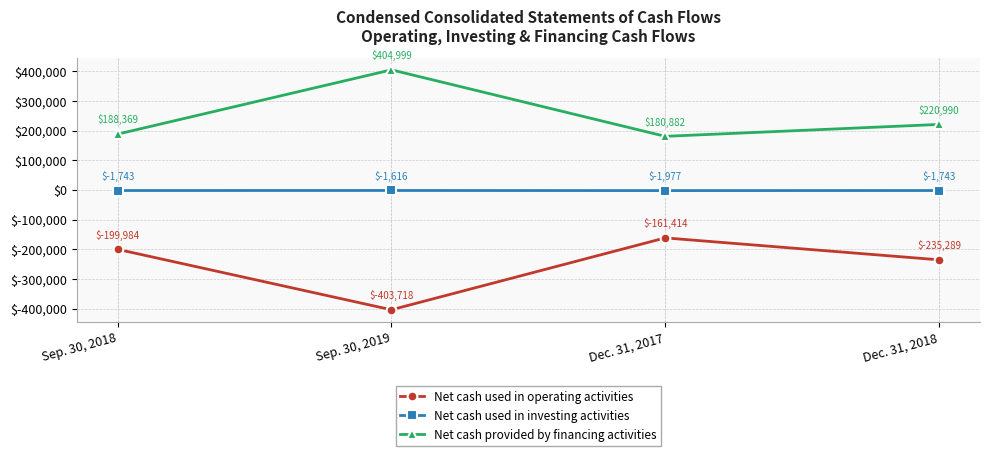

What are all the series names shown in the legend?

Net cash used in operating activities, Net cash used in investing activities, Net cash provided by financing activities